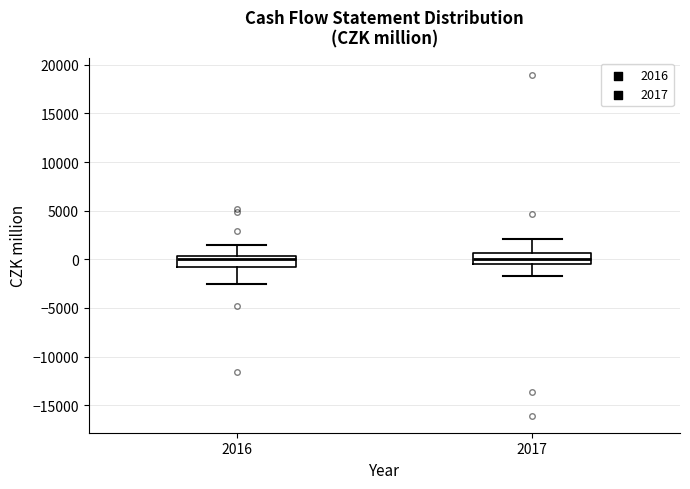

Reading left to right, read every box against the y-axis: the position of its median line, the range the box covers, and the ends of its whiskers. The values are not printed on the chart, so give them approximately, as read against the axis.

2016: median 0, box -1000 to 500, whiskers -2500 to 1500
2017: median 0, box -500 to 500, whiskers -1500 to 2000